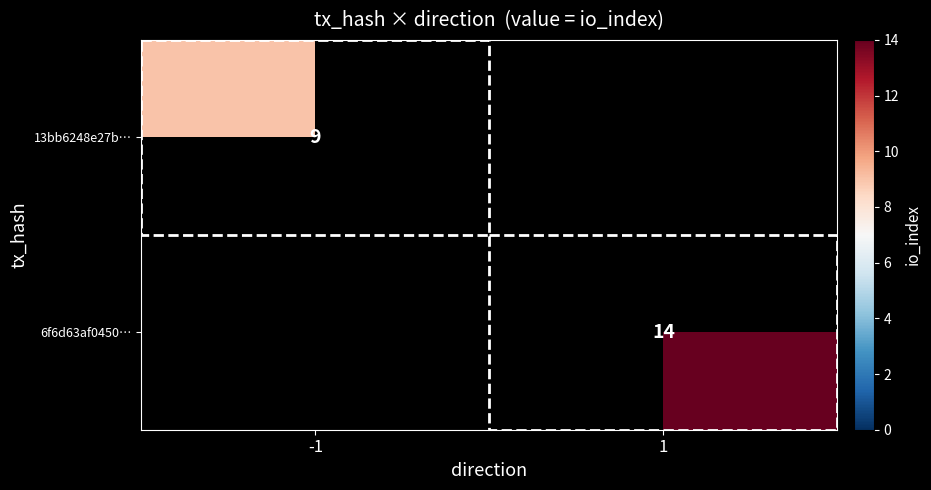

True or false: 6f6d63af0450… has a value of 14 at 1.

True